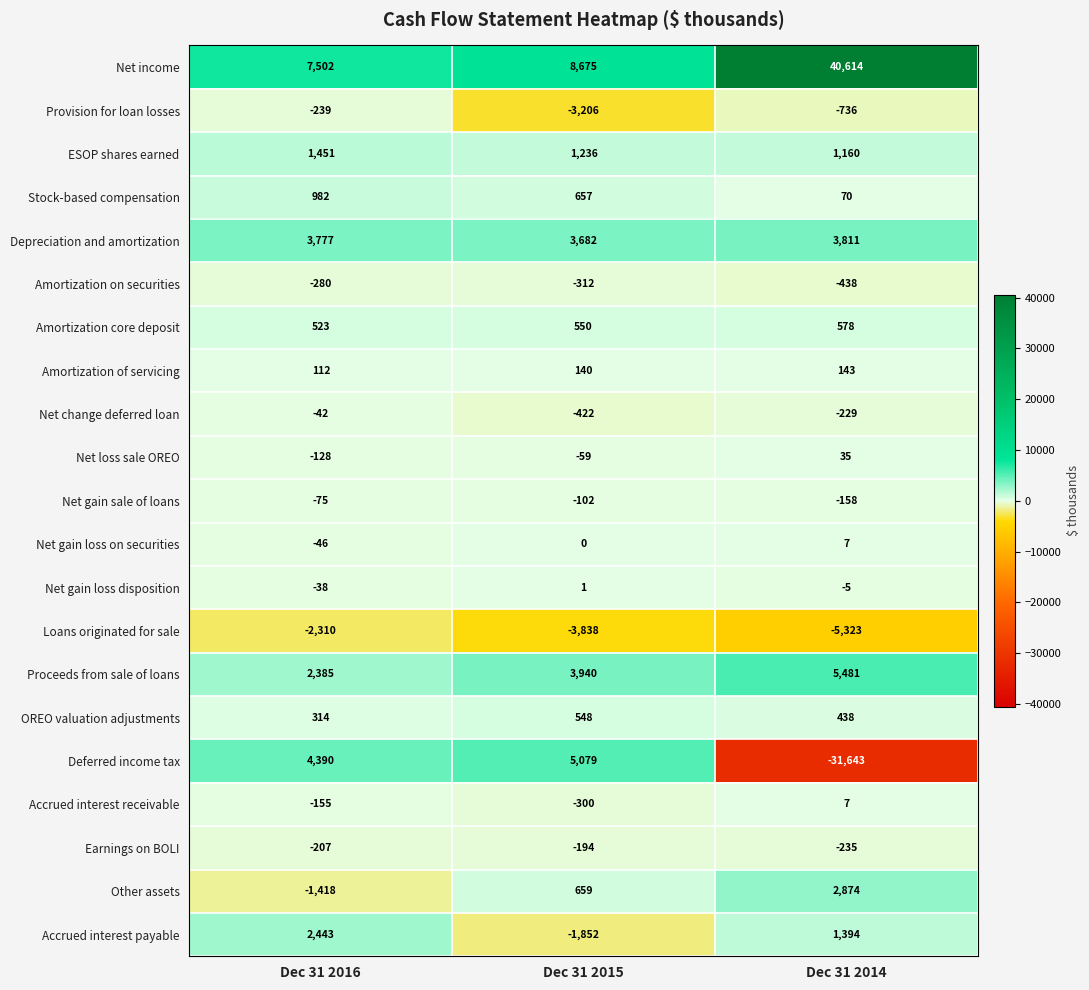

At which label does OREO valuation adjustments reach its peak?

Dec 31 2015